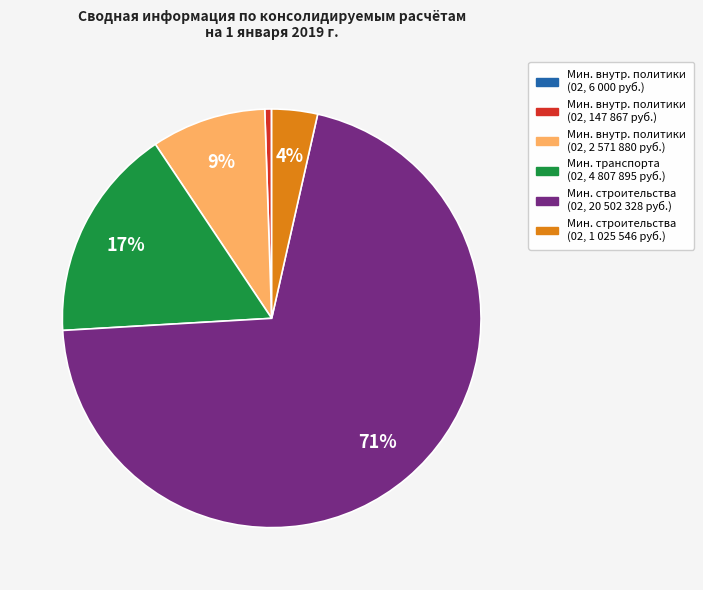

Does any single category account for the majority?

Yes